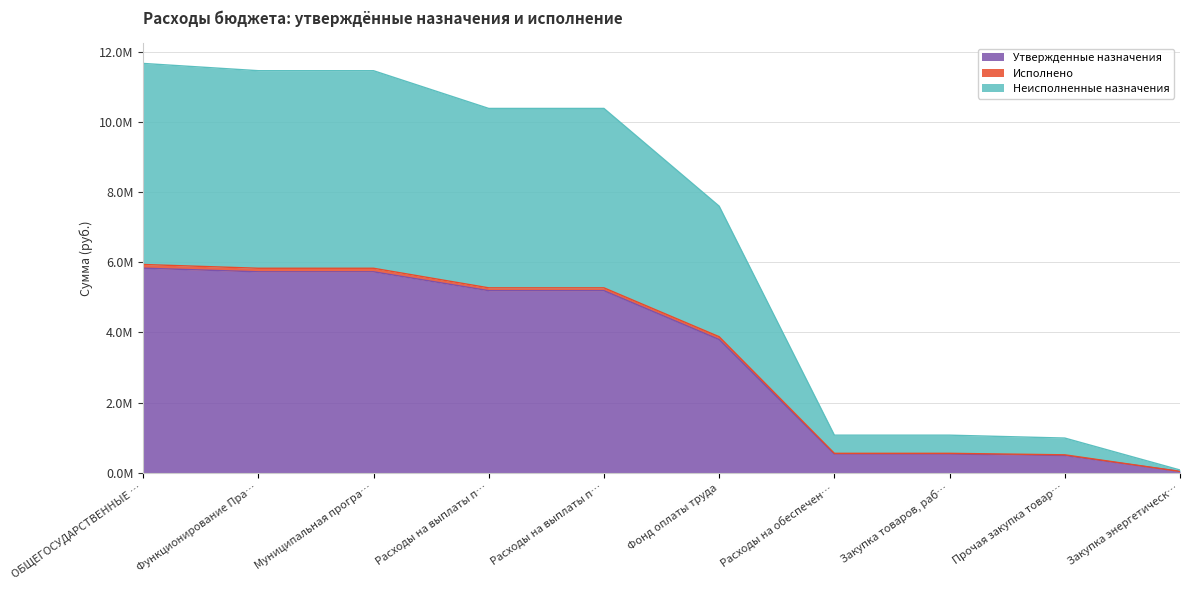

Is it true that Неисполненные назначения equals 7154677.5 at ОБЩЕГОСУДАРСТВЕННЫЕ …?

False